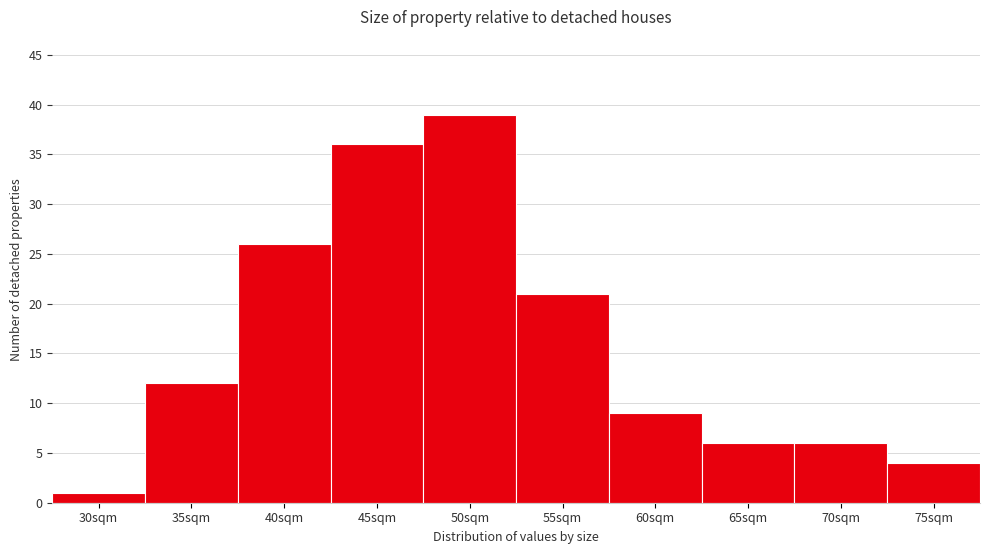

Reading left to right, what are all the values shown in this chart?

30sqm=1	35sqm=12	40sqm=26	45sqm=36	50sqm=39	55sqm=21	60sqm=9	65sqm=6	70sqm=6	75sqm=4